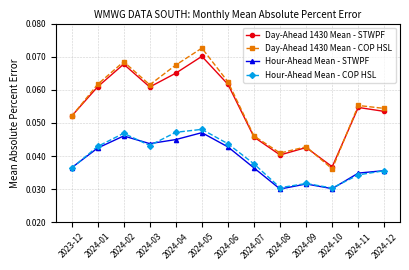

Which series has the largest range (max minus min)?

Day-Ahead 1430 Mean - COP HSL